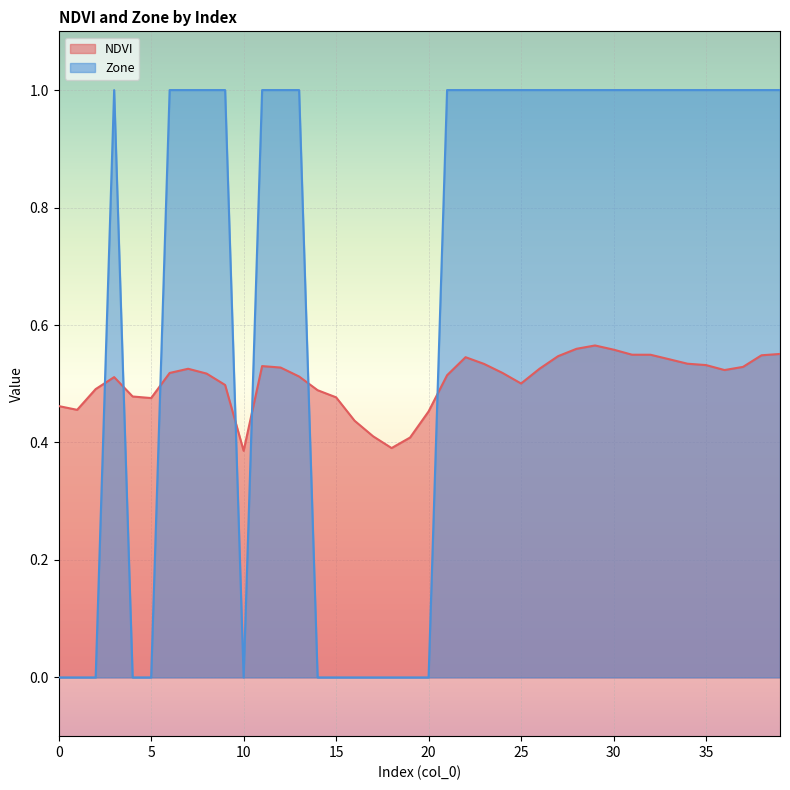

How many values in the Zone series are below 1?

13